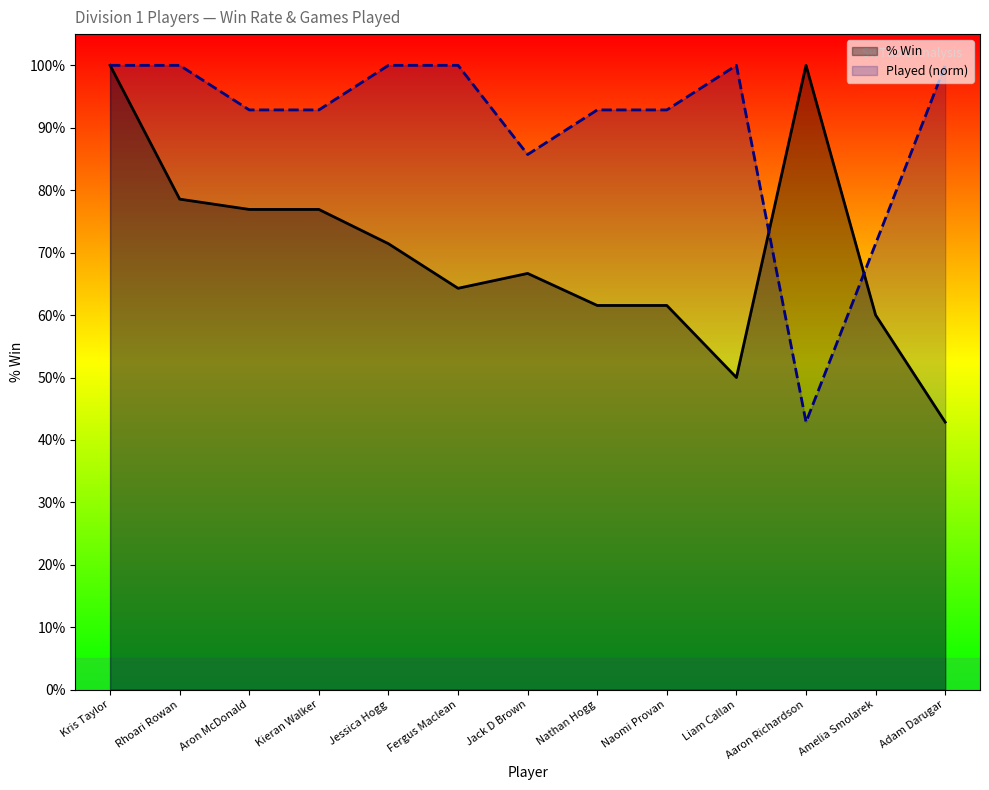

How many lines are shown in the chart?

2